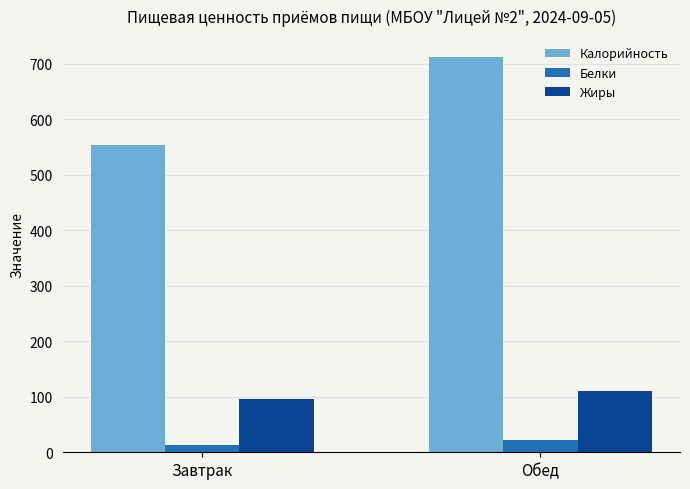

At Завтрак, list the series in order from largest to smallest.

Калорийность, Жиры, Белки